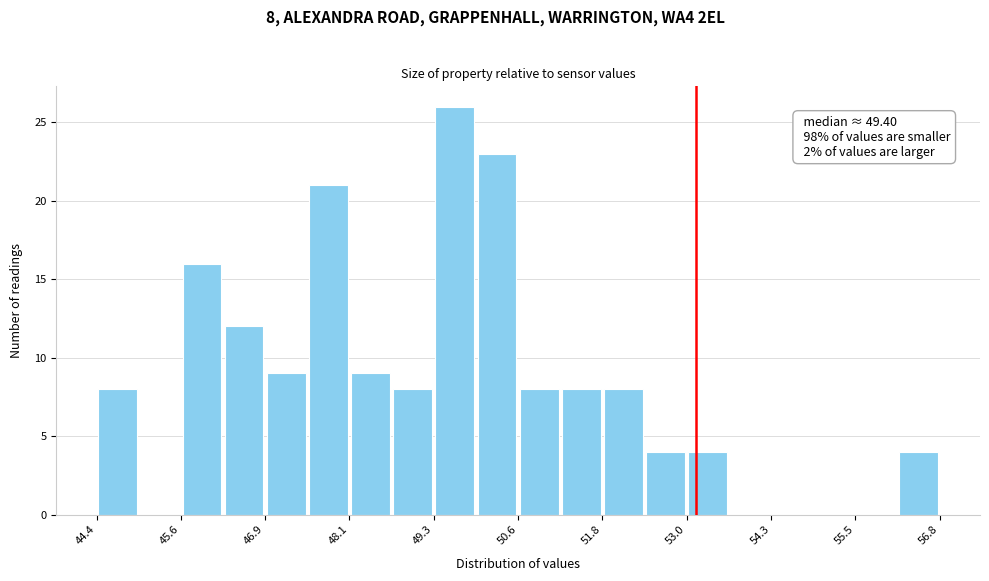

Around what value on the x-axis is the tallest bar? Give the approximate position of its centre, as read against the axis.

49.6